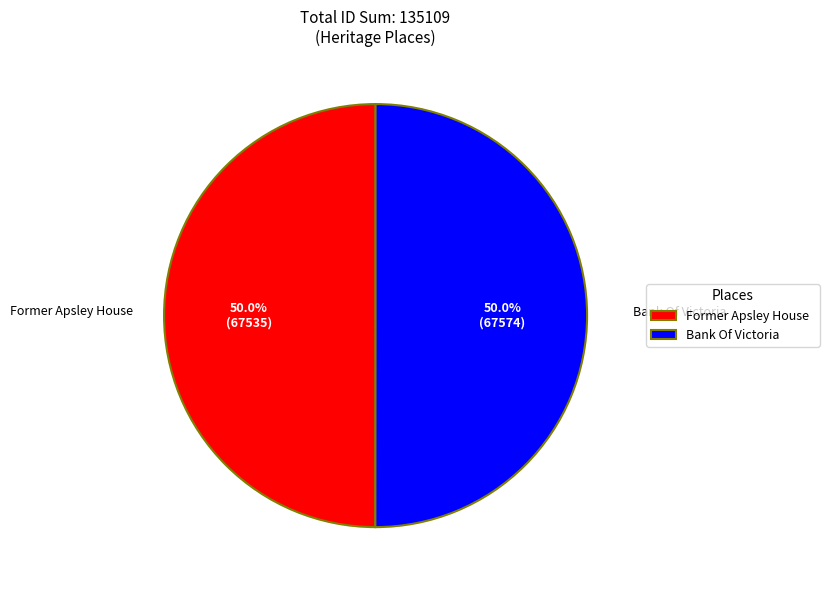

What is the ratio of the value at Former Apsley House to the value at Bank Of Victoria?

1.0